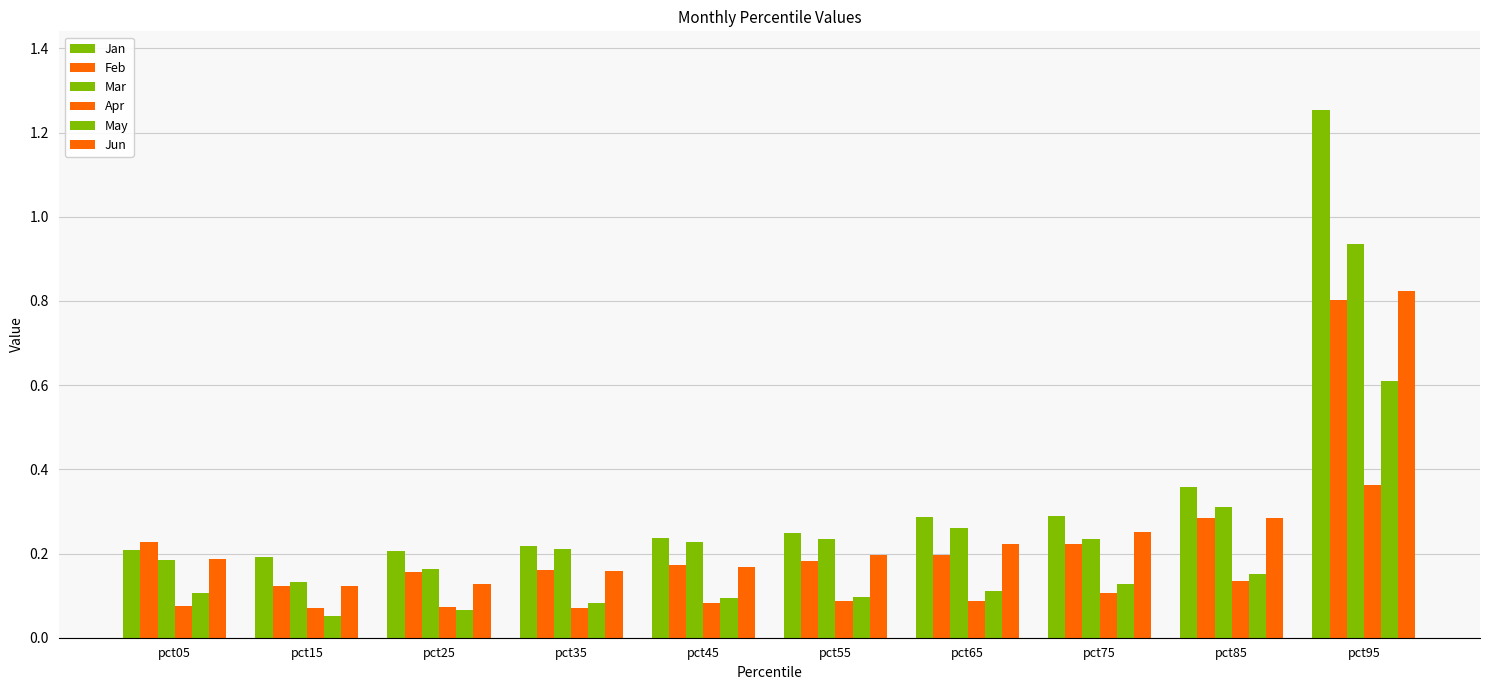

What is the value of the Jun bar at the 5th from the left?

0.2